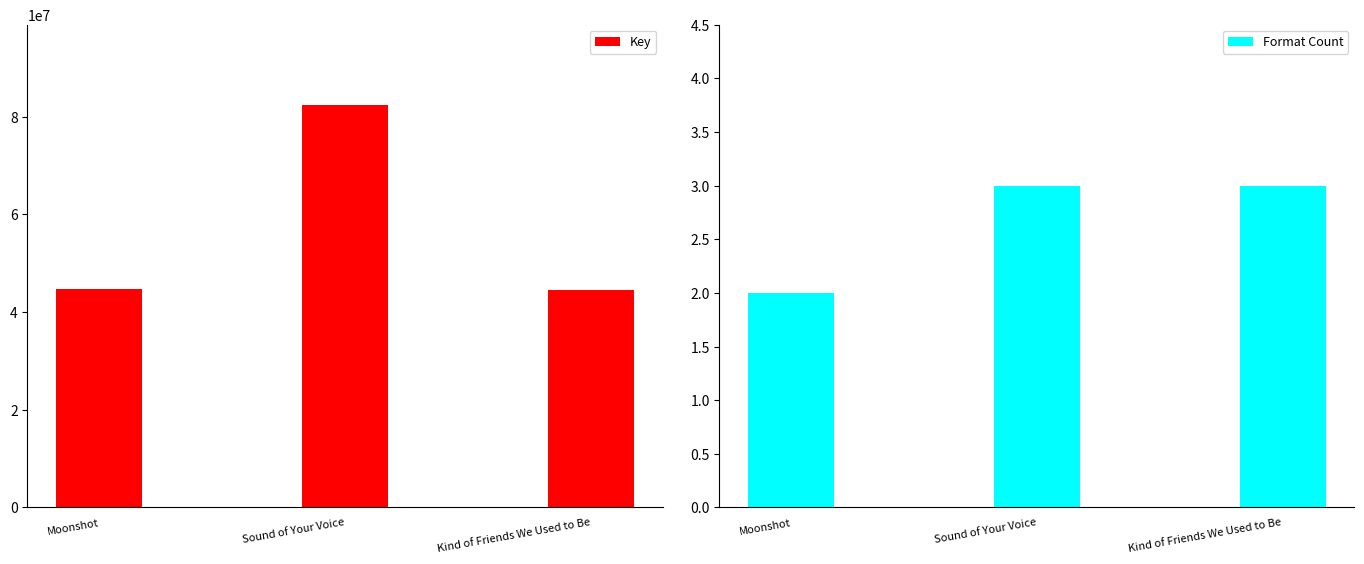

Reading left to right, extract all data points from this chart.

Key: Moonshot=44695299	Sound of Your Voice=82368253	Kind of Friends We Used to Be=44619037
Format Count: Moonshot=2	Sound of Your Voice=3	Kind of Friends We Used to Be=3